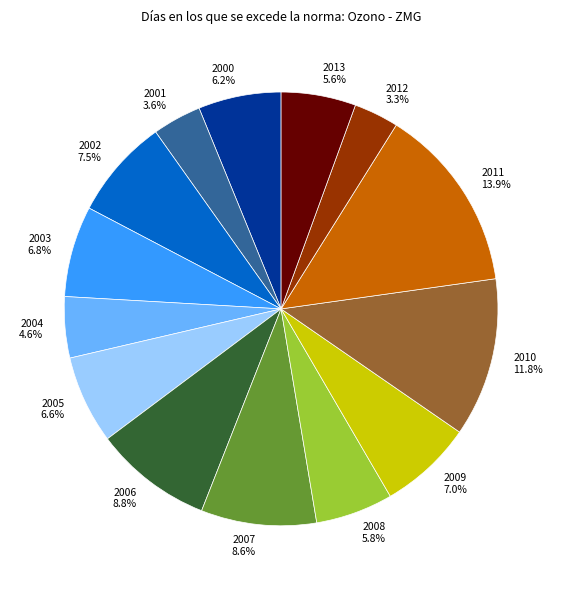

Which category has the biggest portion of the pie?

2011